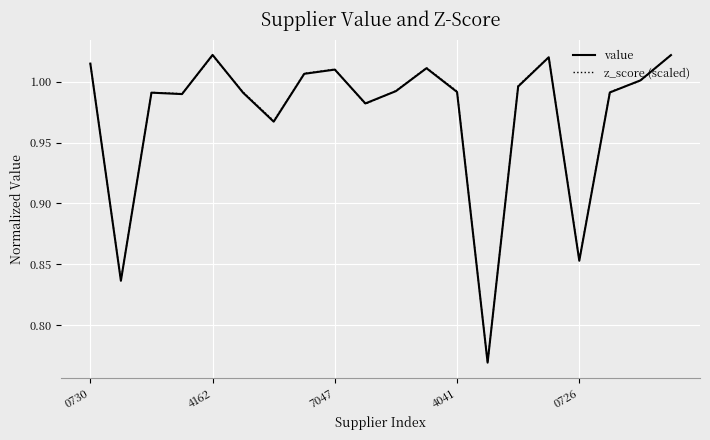

True or false: value has a value of 1.5 at 0730.

False